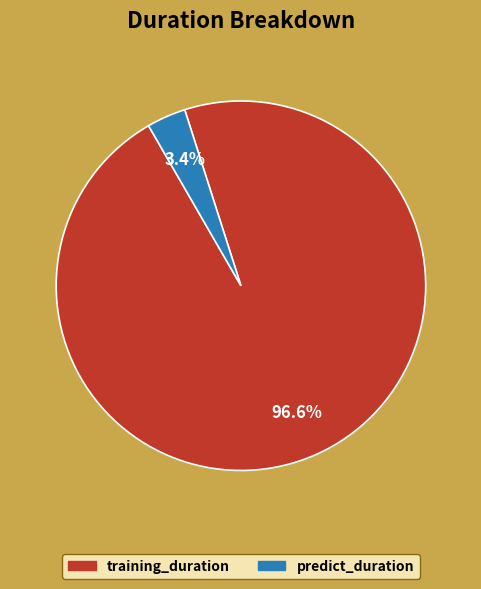

What portion of the pie excludes predict_duration?

96.6%